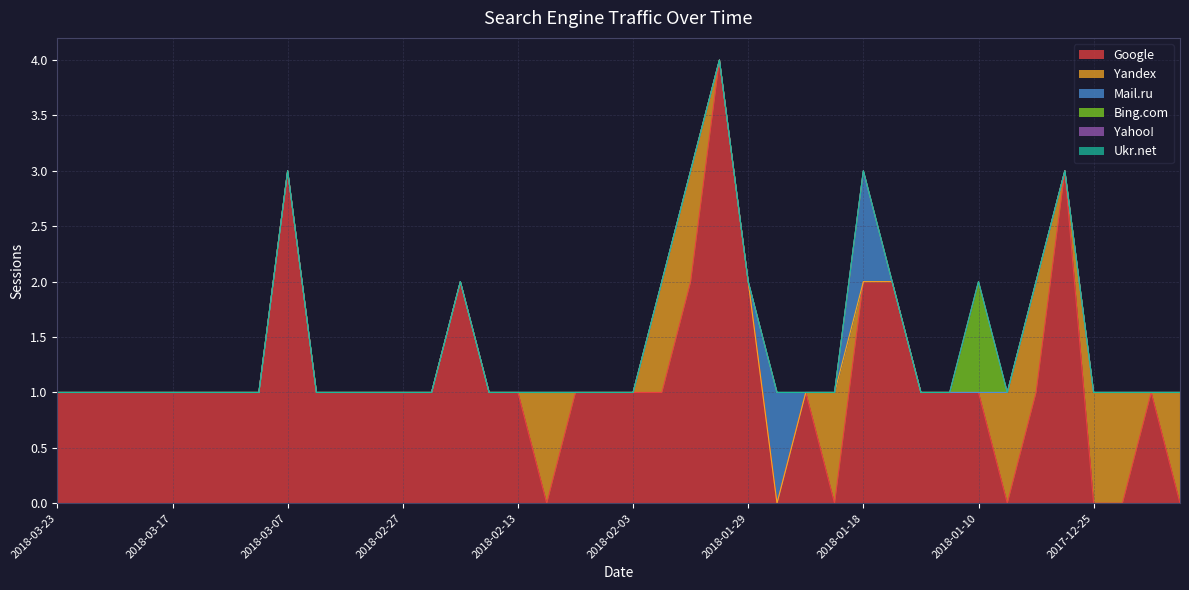

How many lines are shown in the chart?

6